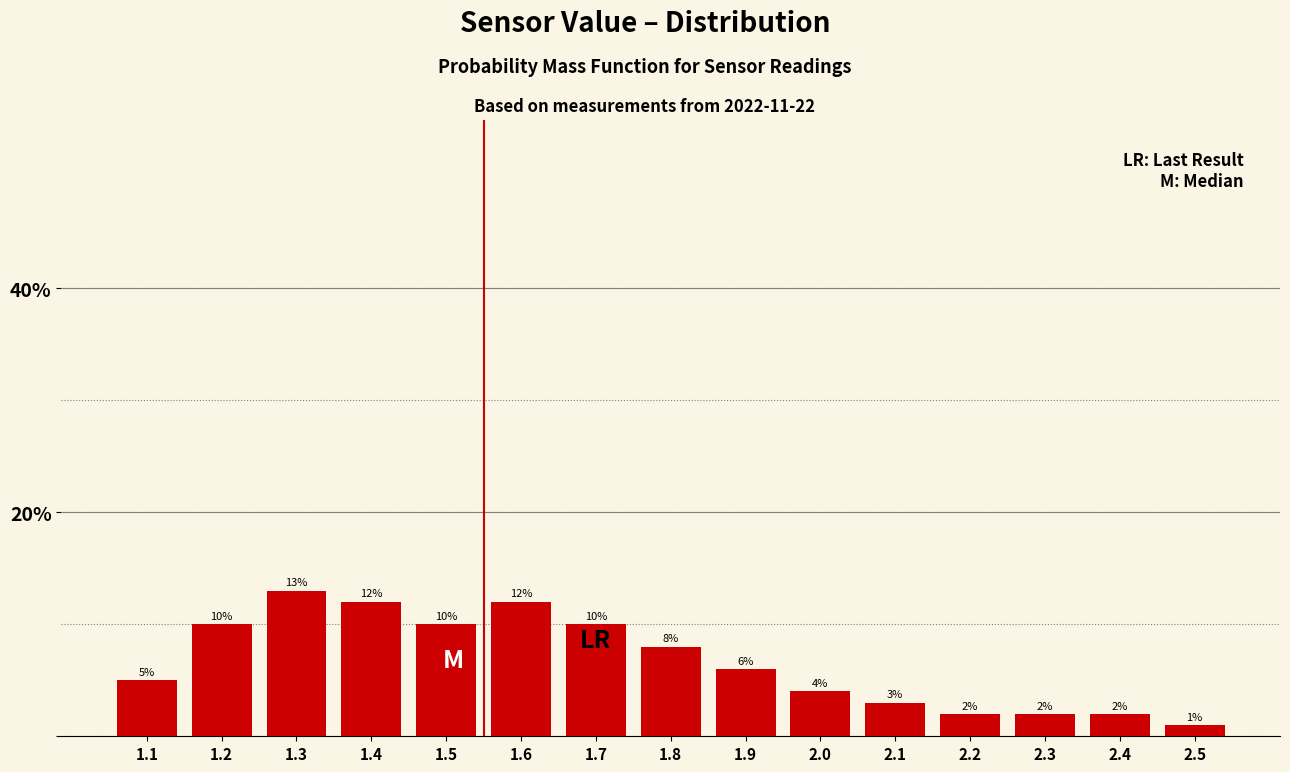

Reading left to right, transcribe this chart: for each bar, give the range it covers on the x-axis and its height.

1.05 to 1.15: 5
1.15 to 1.25: 10
1.25 to 1.35: 13
1.35 to 1.45: 12
1.45 to 1.55: 10
1.55 to 1.65: 12
1.65 to 1.75: 10
1.75 to 1.85: 8
1.85 to 1.95: 6
1.95 to 2.05: 4
2.05 to 2.15: 3
2.15 to 2.25: 2
2.25 to 2.35: 2
2.35 to 2.45: 2
2.45 to 2.55: 1